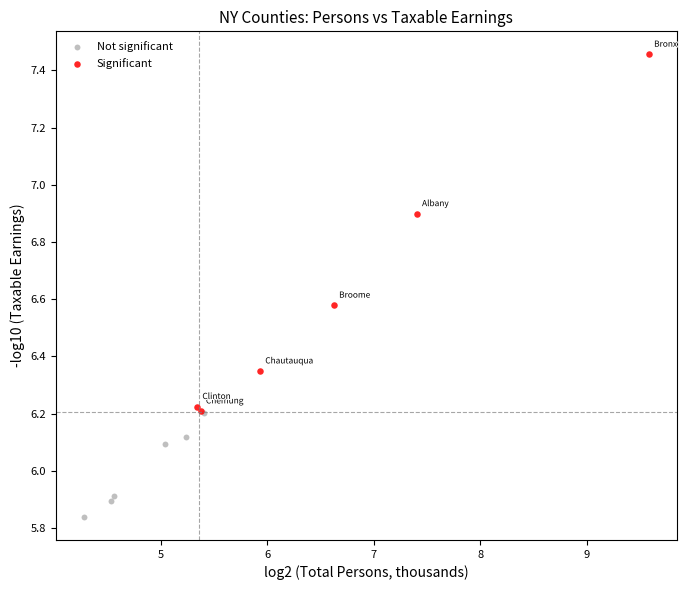

What are all the series names shown in the legend?

Not significant, Significant